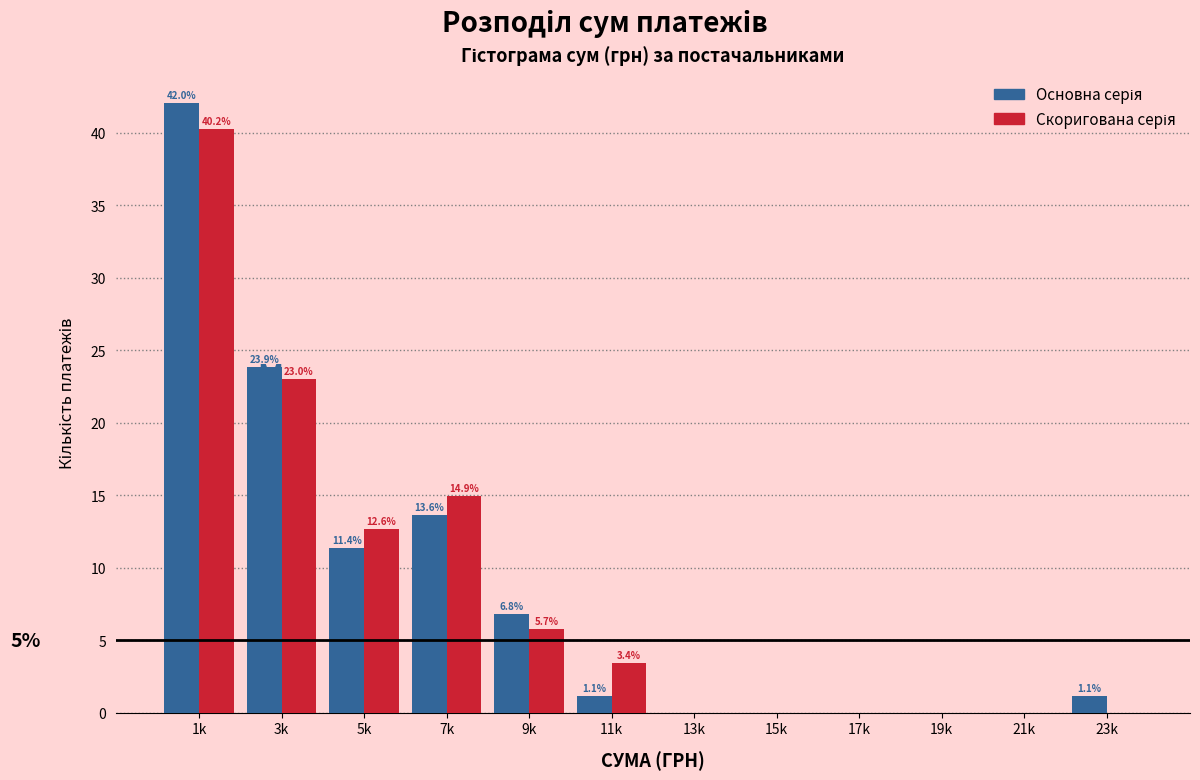

At which category is the sum across all series the highest?

1k